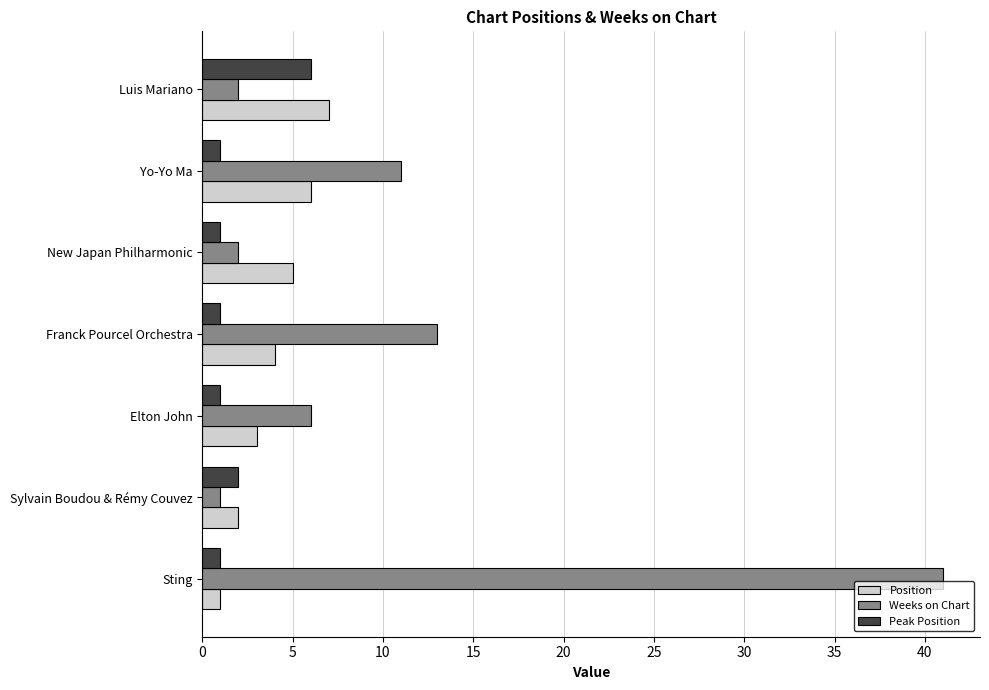

What is the difference between the second highest and minimum values in the Peak Position series?

1